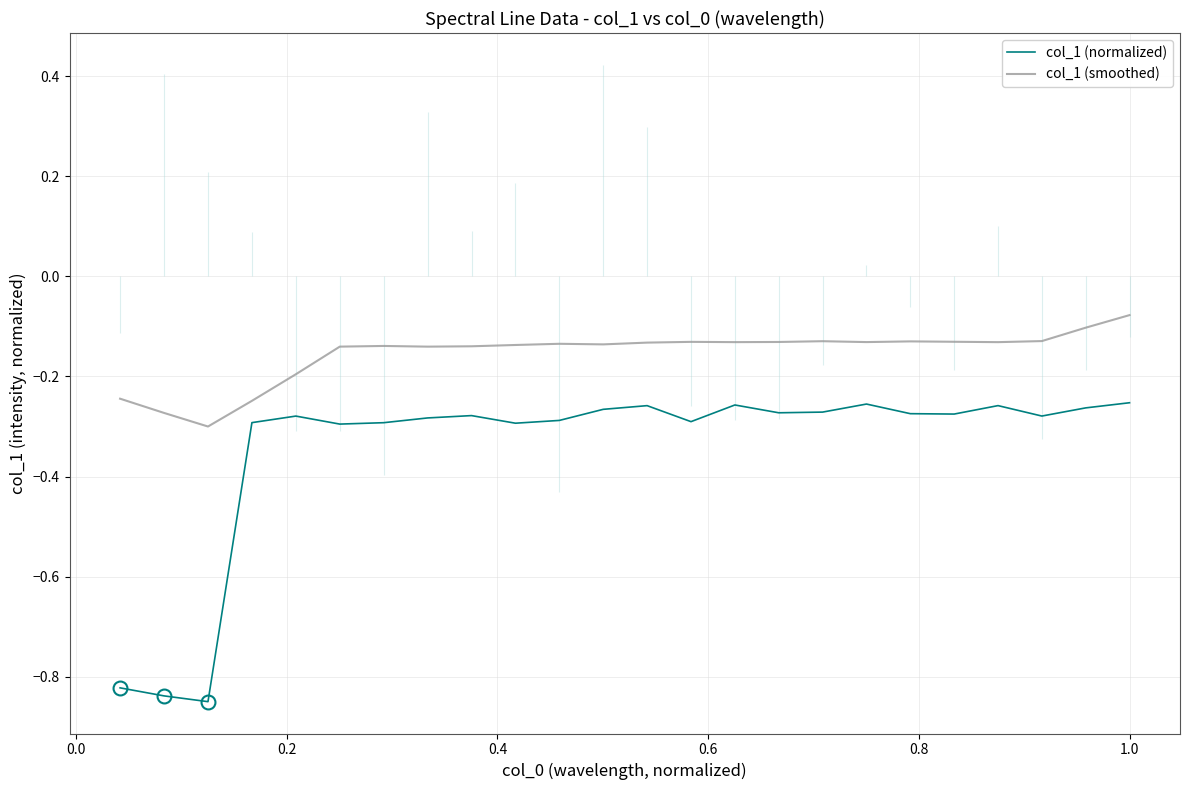

True or false: col_1 (smoothed) and col_1 (normalized) cross at least once.

False